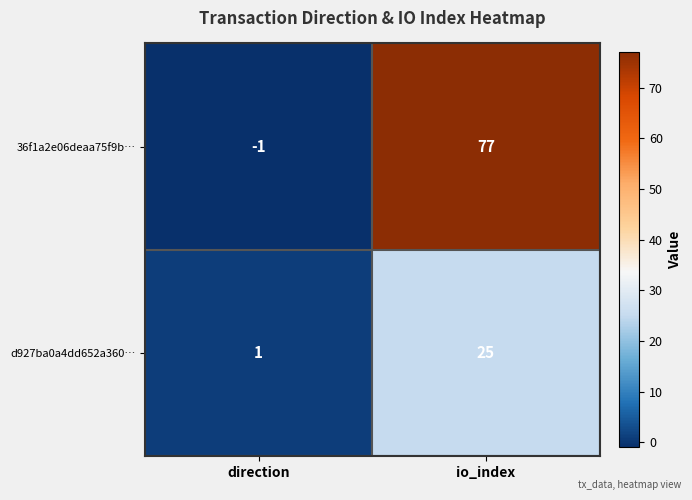

What is the difference between the 36f1a2e06deaa75f9b… values at direction and io_index?

78